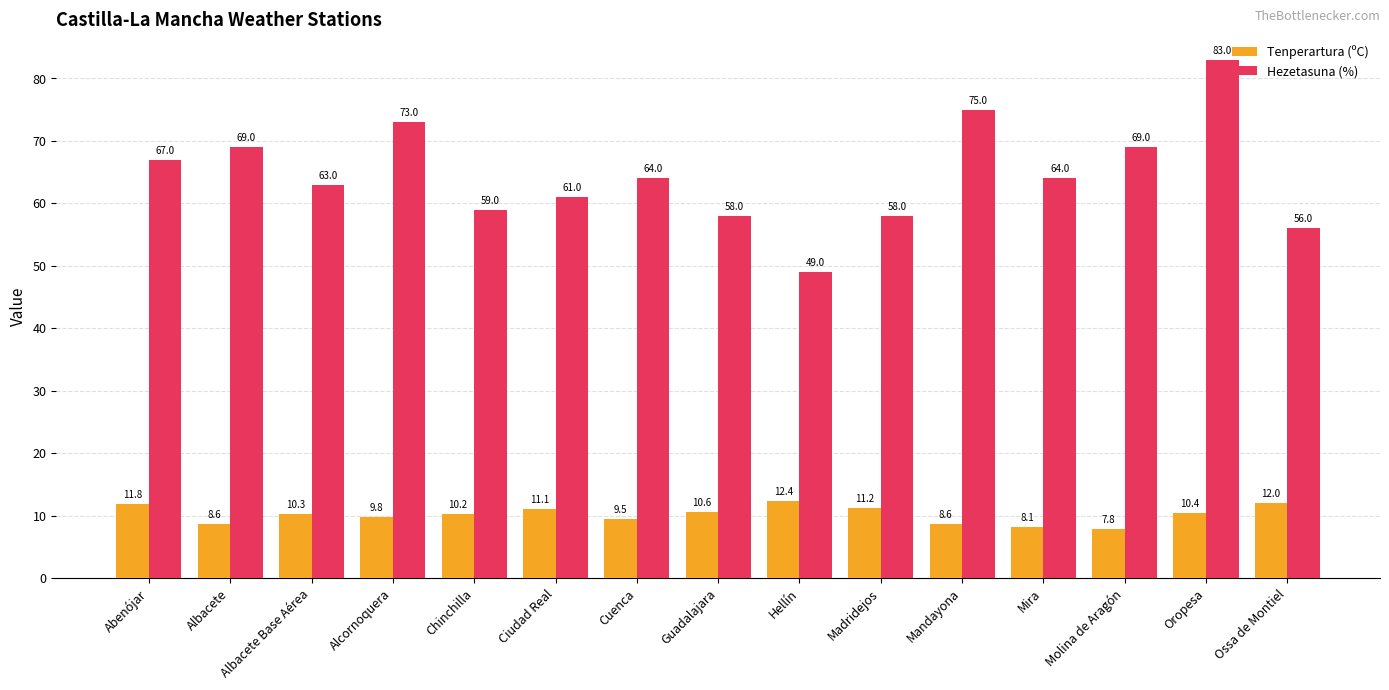

What is the difference between the Hezetasuna (%) values at Cuenca and Mandayona?

11.0